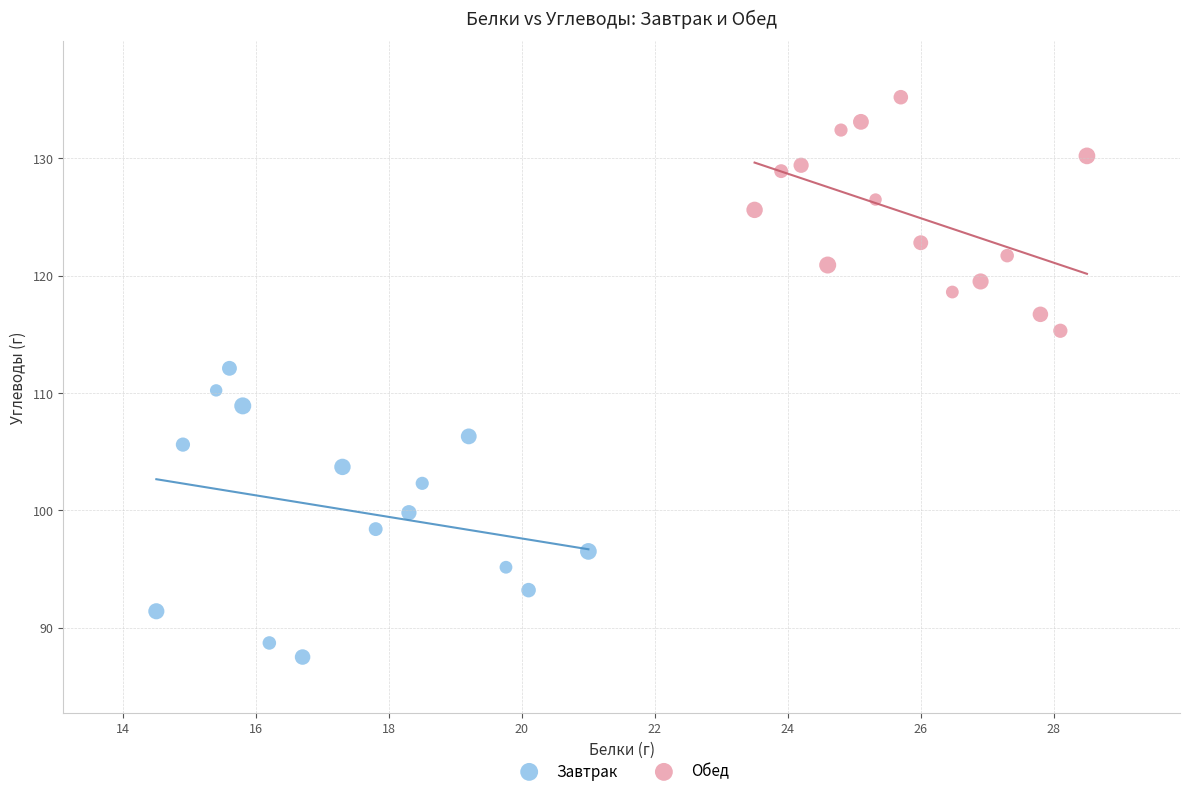

Which series reaches the minimum Y coordinate?

Завтрак